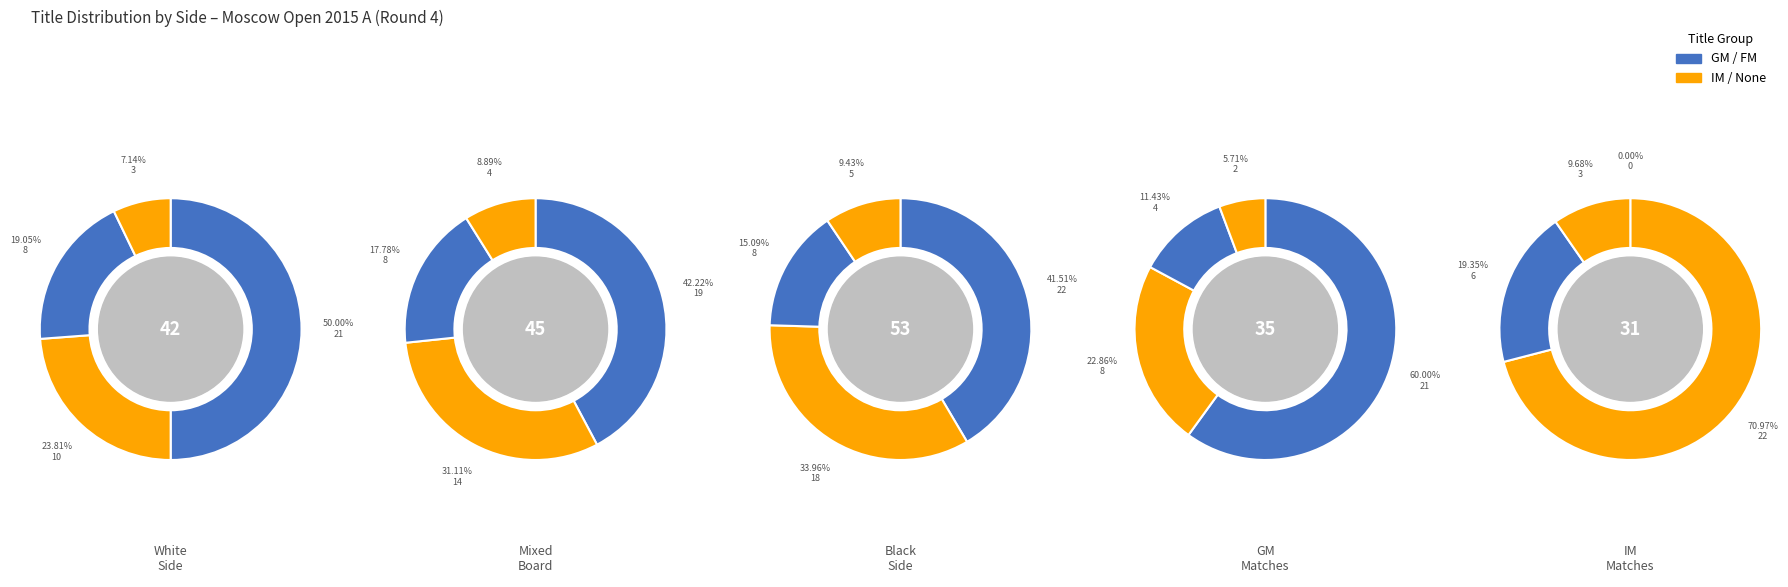

Which category has the biggest portion of the pie?

GM